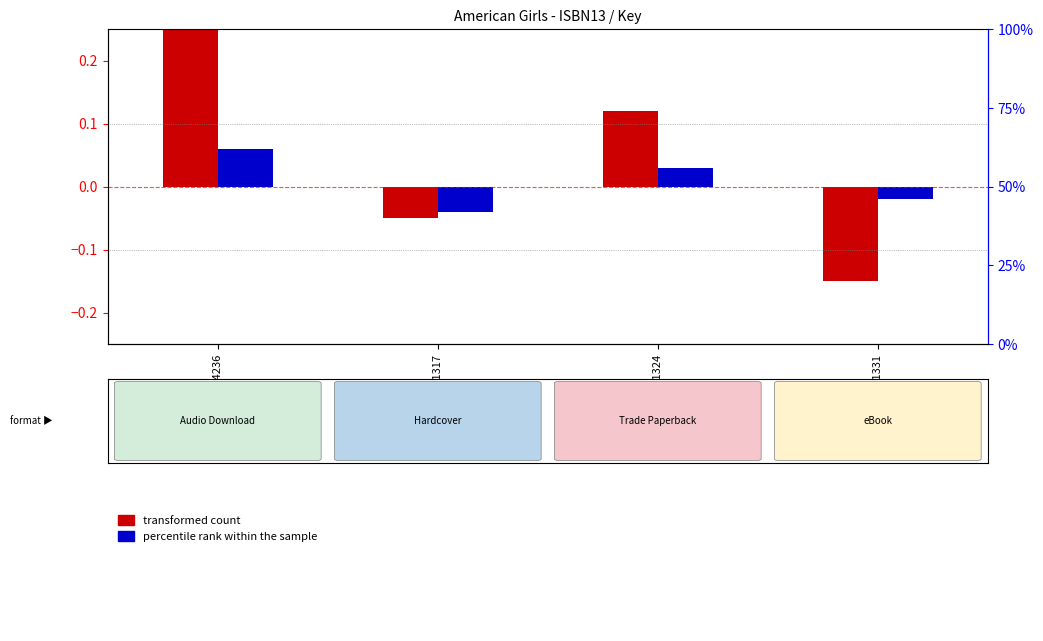

How many groups of bars are there?

4